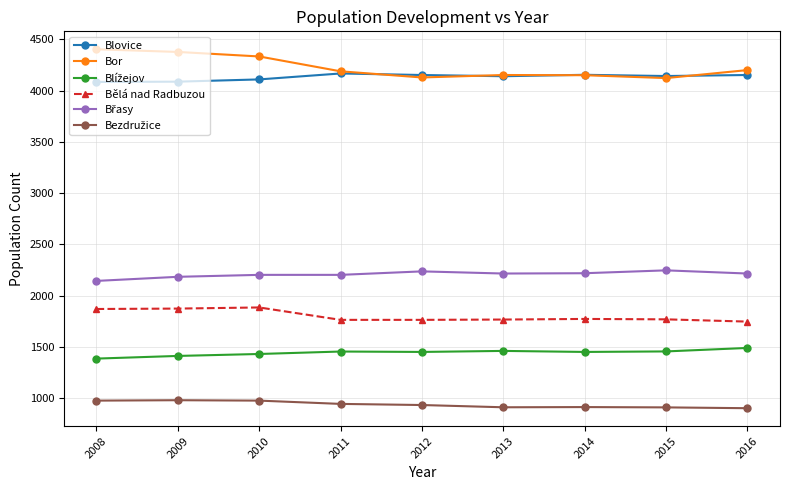

What is the spread (max minus min) of values at 2013?

3242